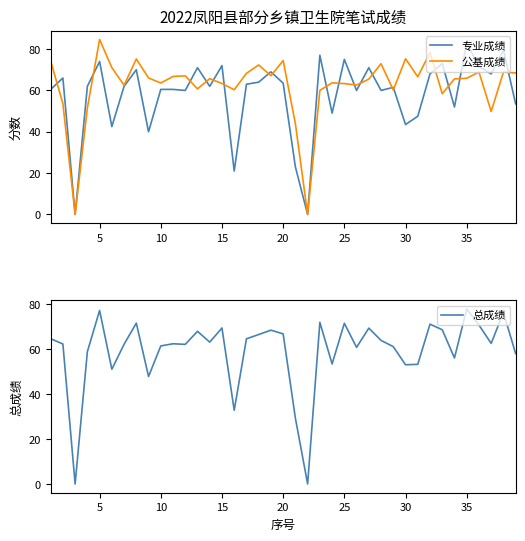

Which series has the widest spread of values?

公基成绩